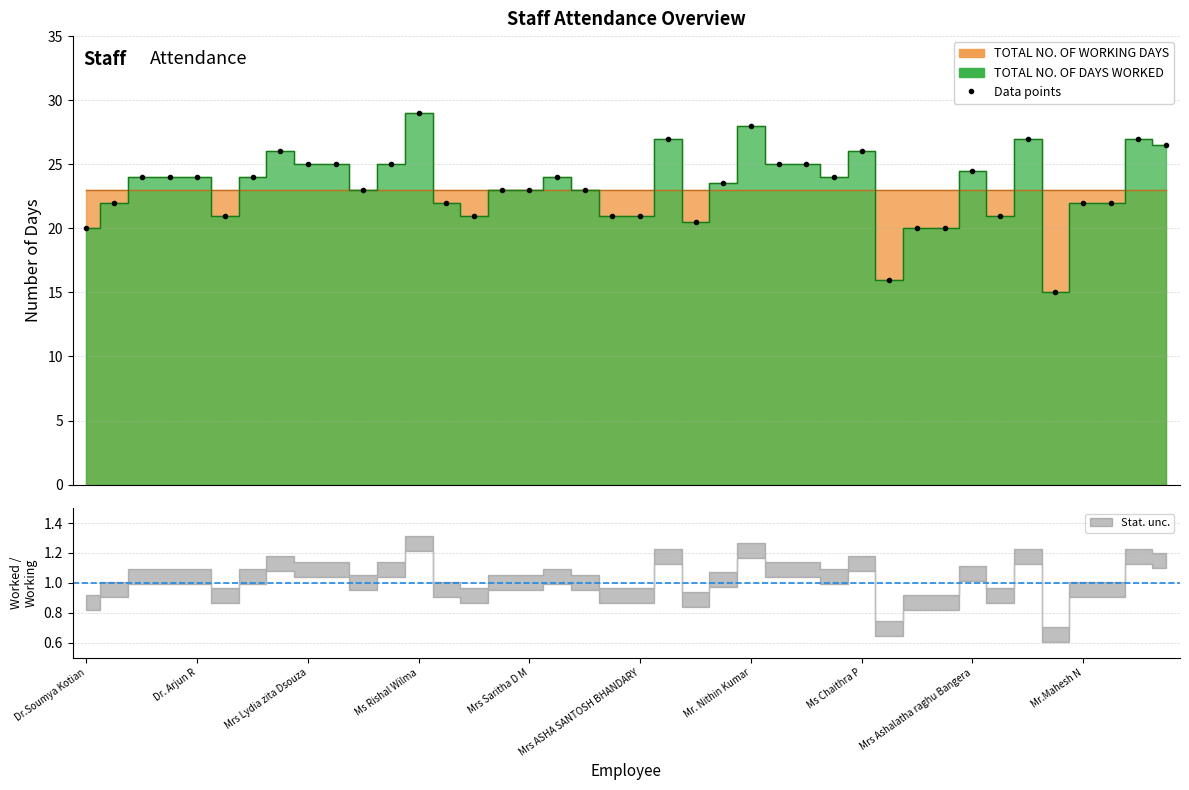

What is the value of the 7th point from the left?

24.0